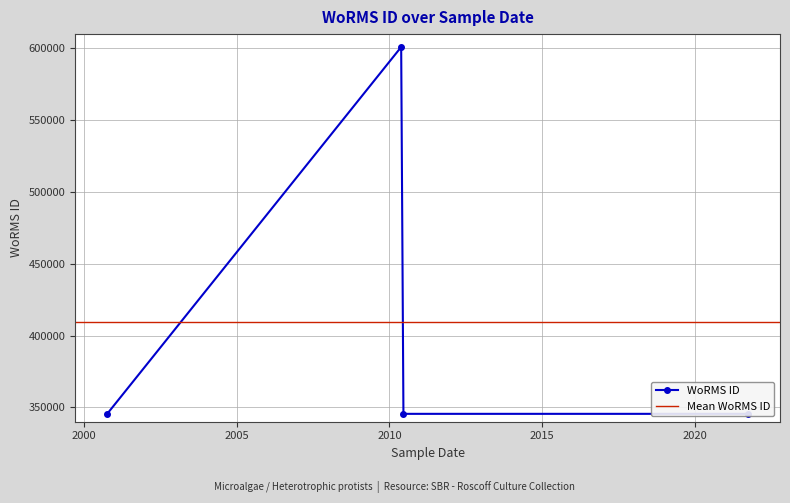

What is the label of the 4th point from the left?

2010-06-17